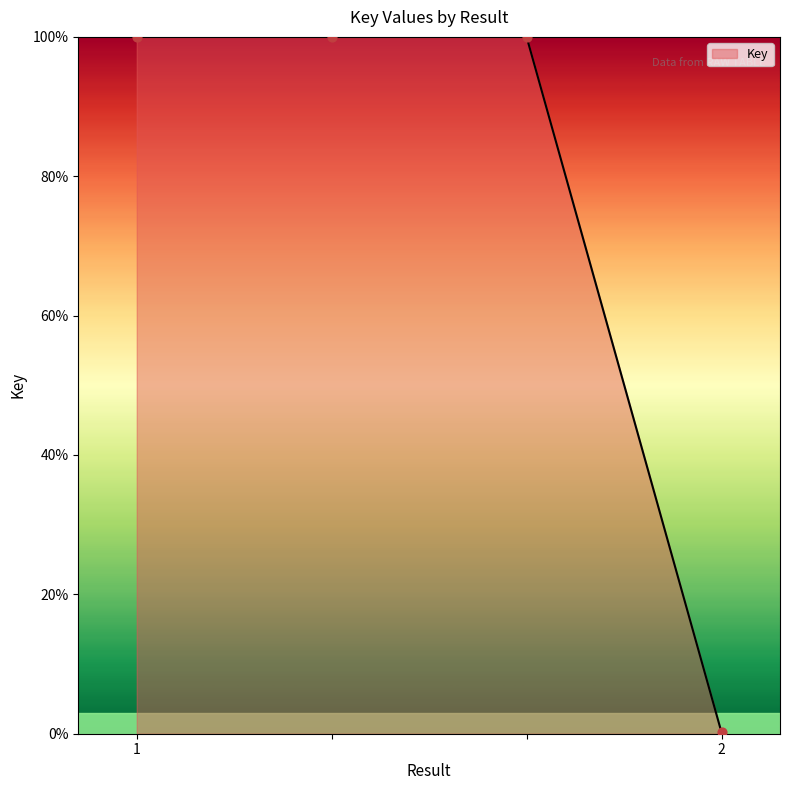

What is the average value?

75.0